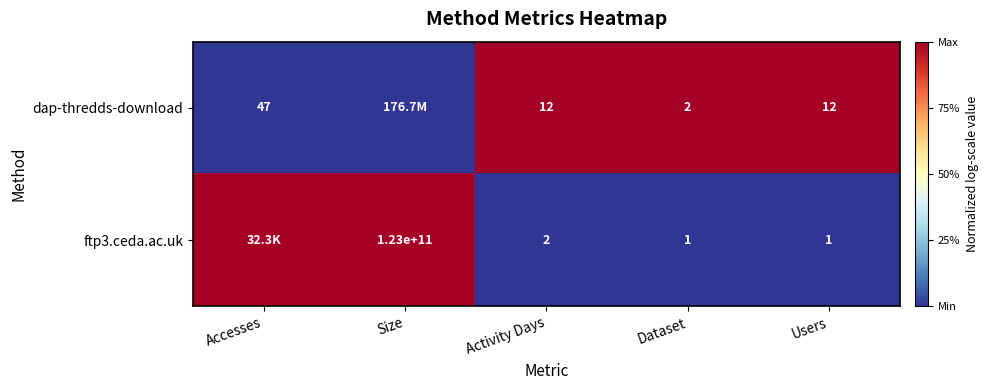

The ftp3.ceda.ac.uk series shows 1 at Dataset. True or false?

True